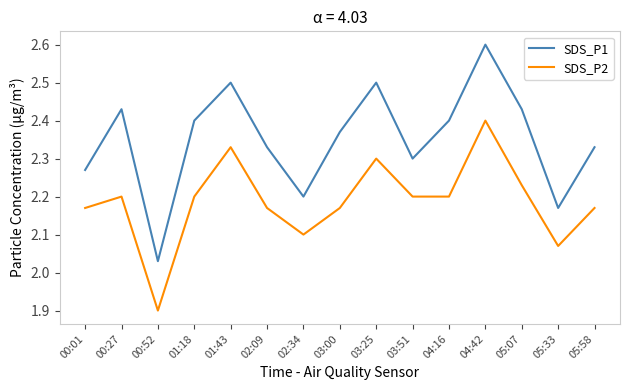

Does the chart have visible grid lines?

No